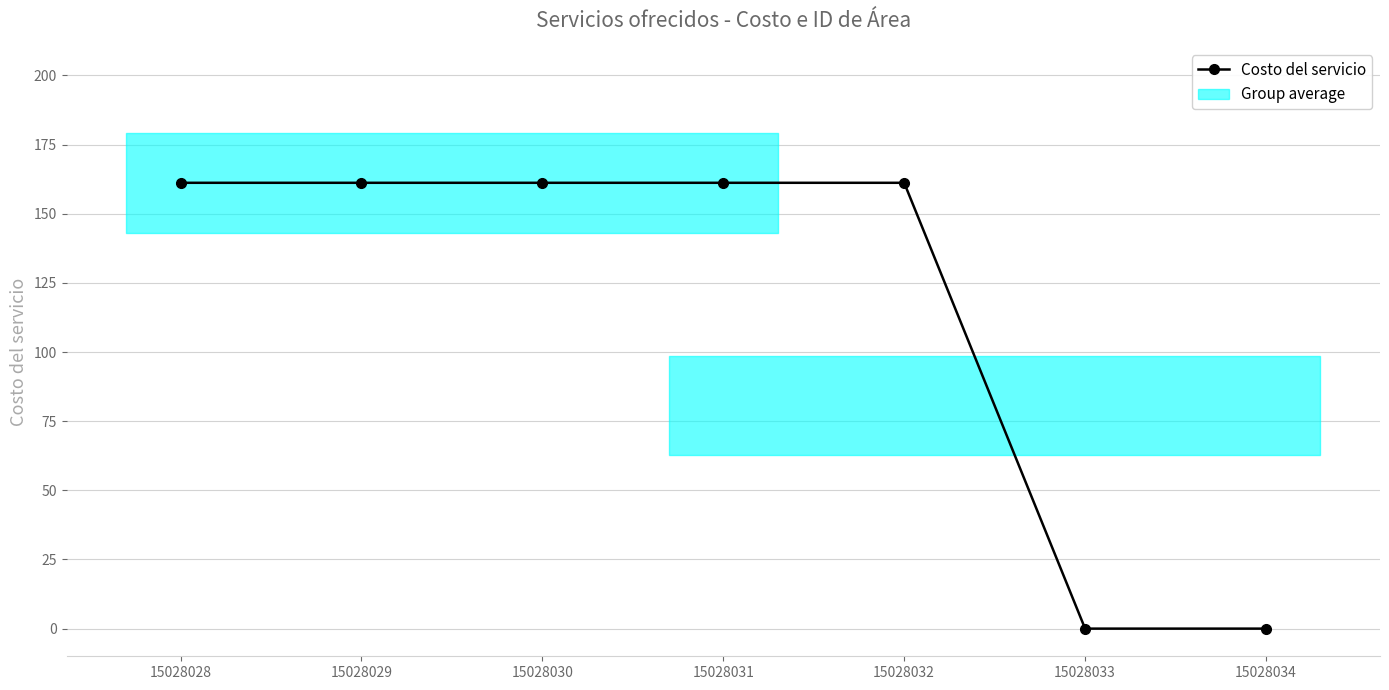

Between 15028028 and 15028030, which is larger?

15028028